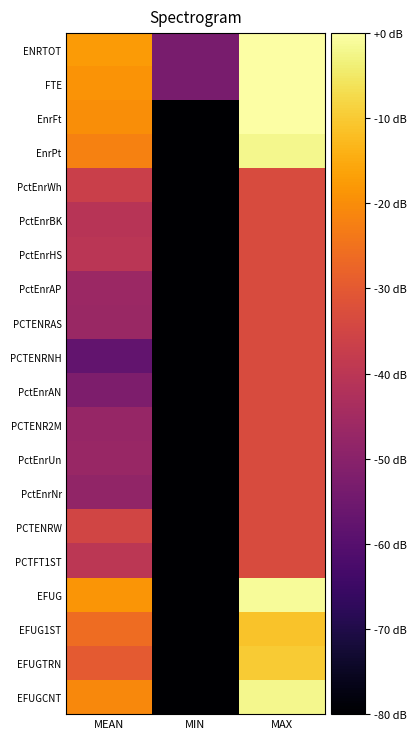

Between MIN and MAX, which series saw the biggest shift?

EnrFt